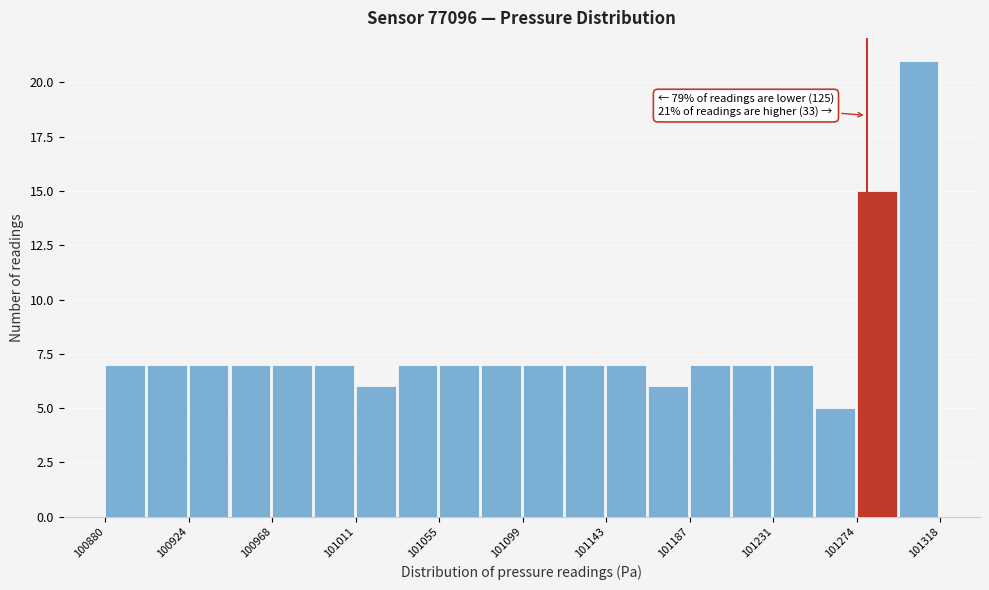

Over which range of the x-axis is the bar tallest?

101295 to 101320